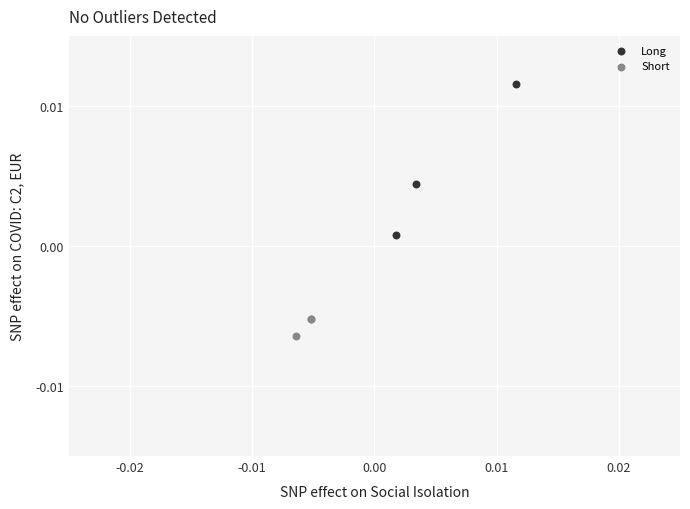

Which series contains the lowest Y value?

Short